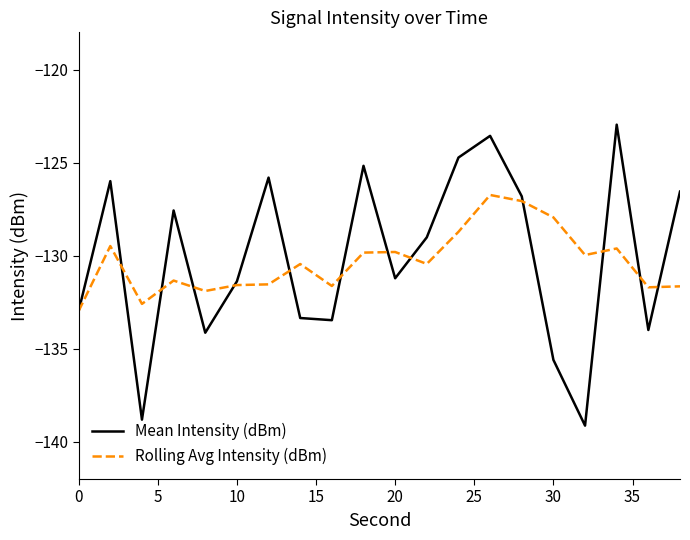

List the series in order of their peak value, lowest first.

Rolling Avg Intensity (dBm), Mean Intensity (dBm)